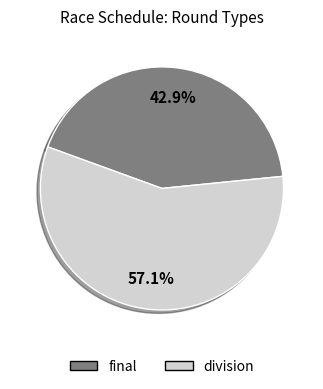

Does division account for over 50% of the chart?

Yes